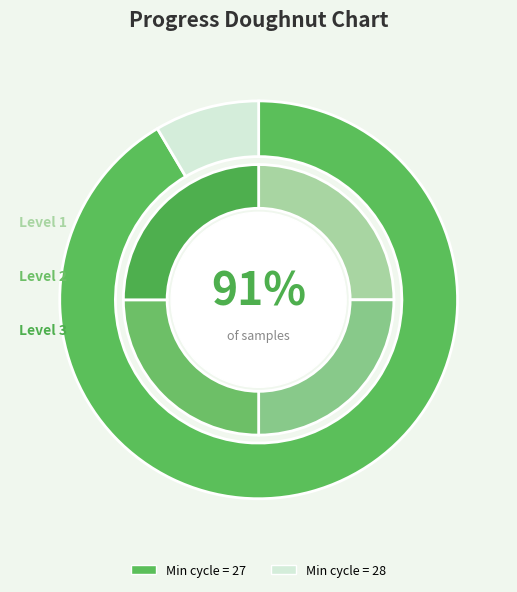

The 27 slice represents 21% of the pie. True or false?

False